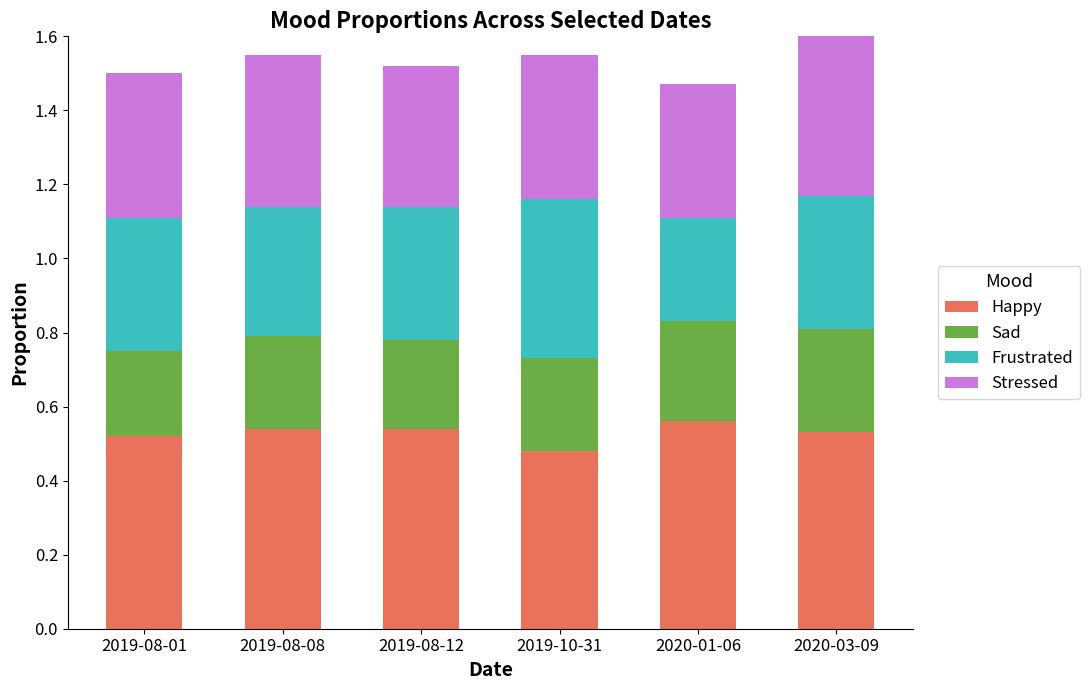

The Happy series shows 0.1 at 2019-10-31. True or false?

False